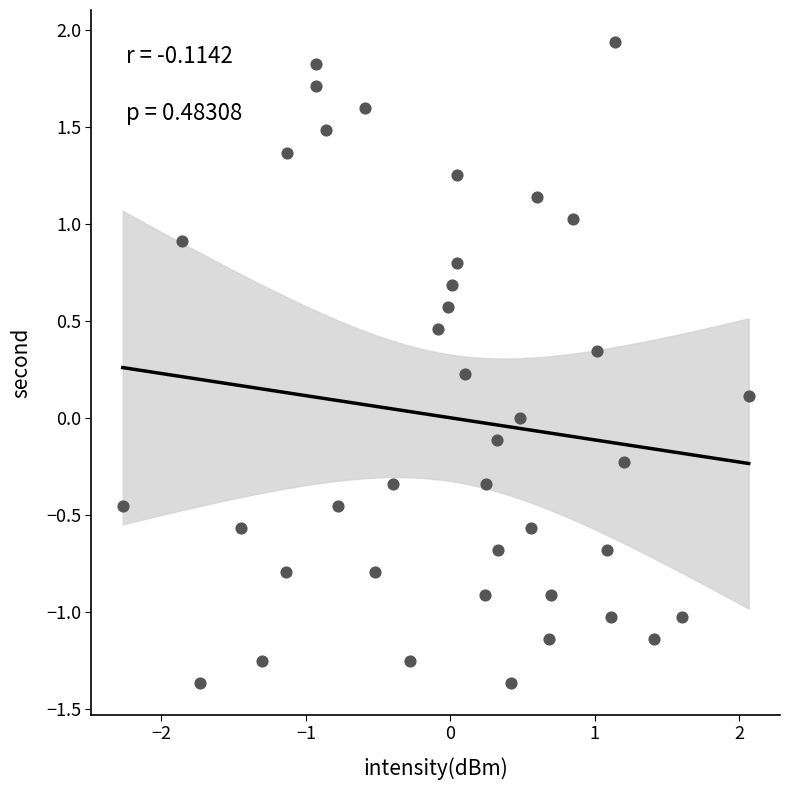

What is the range of Y values (max minus min)?

3.3